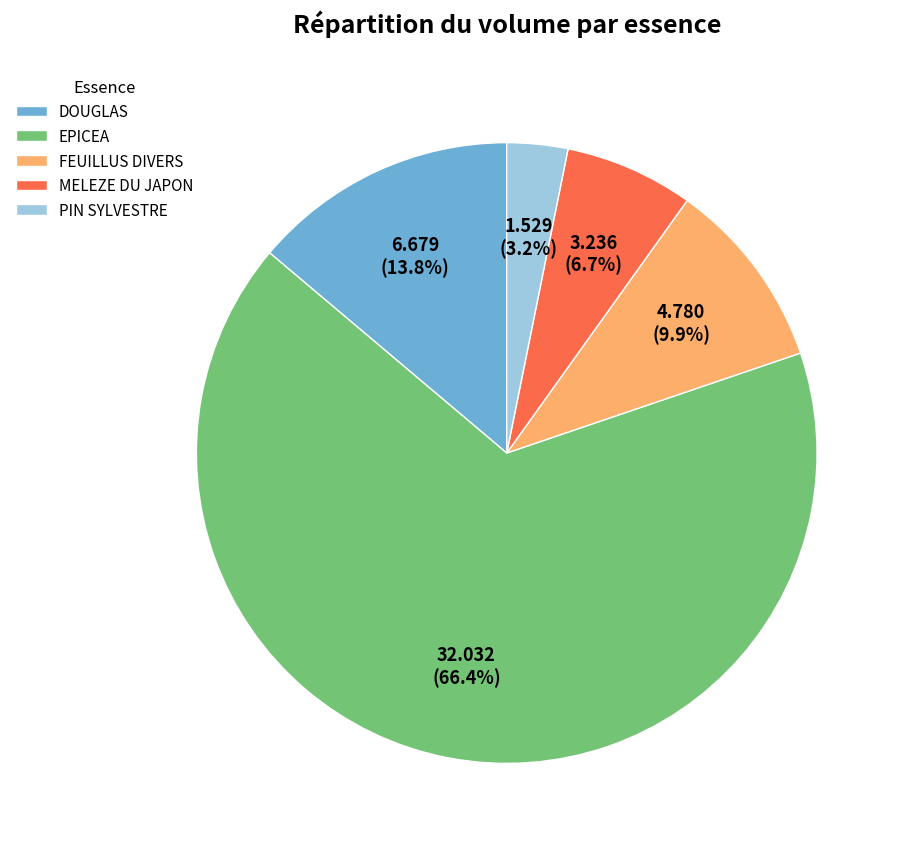

To the nearest percent, what is the average slice percentage?

20%